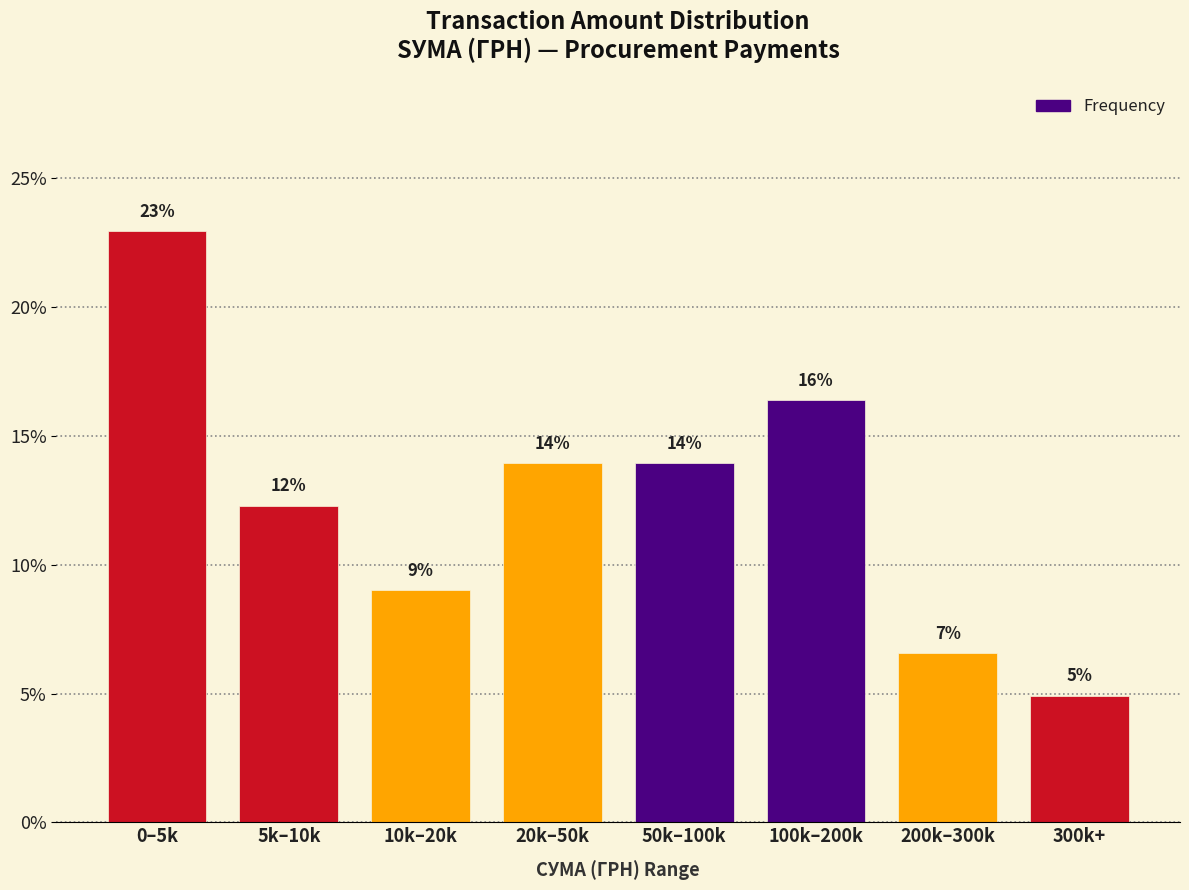

At which category does the chart reach its peak across all series?

0–5k